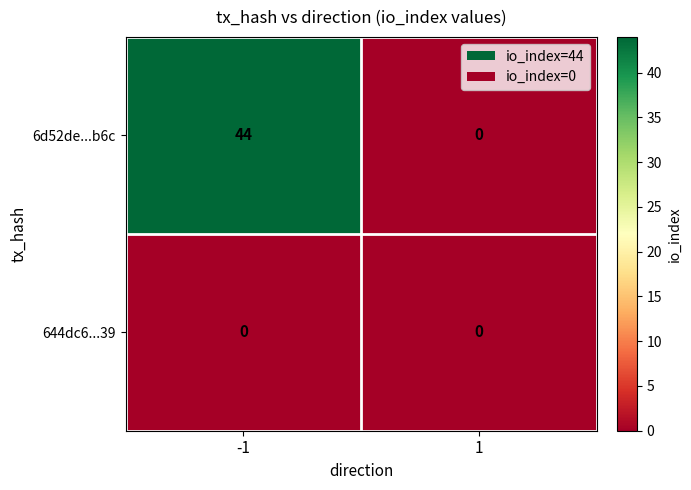

The 6d52de...b6c series shows -14 at 1. True or false?

False